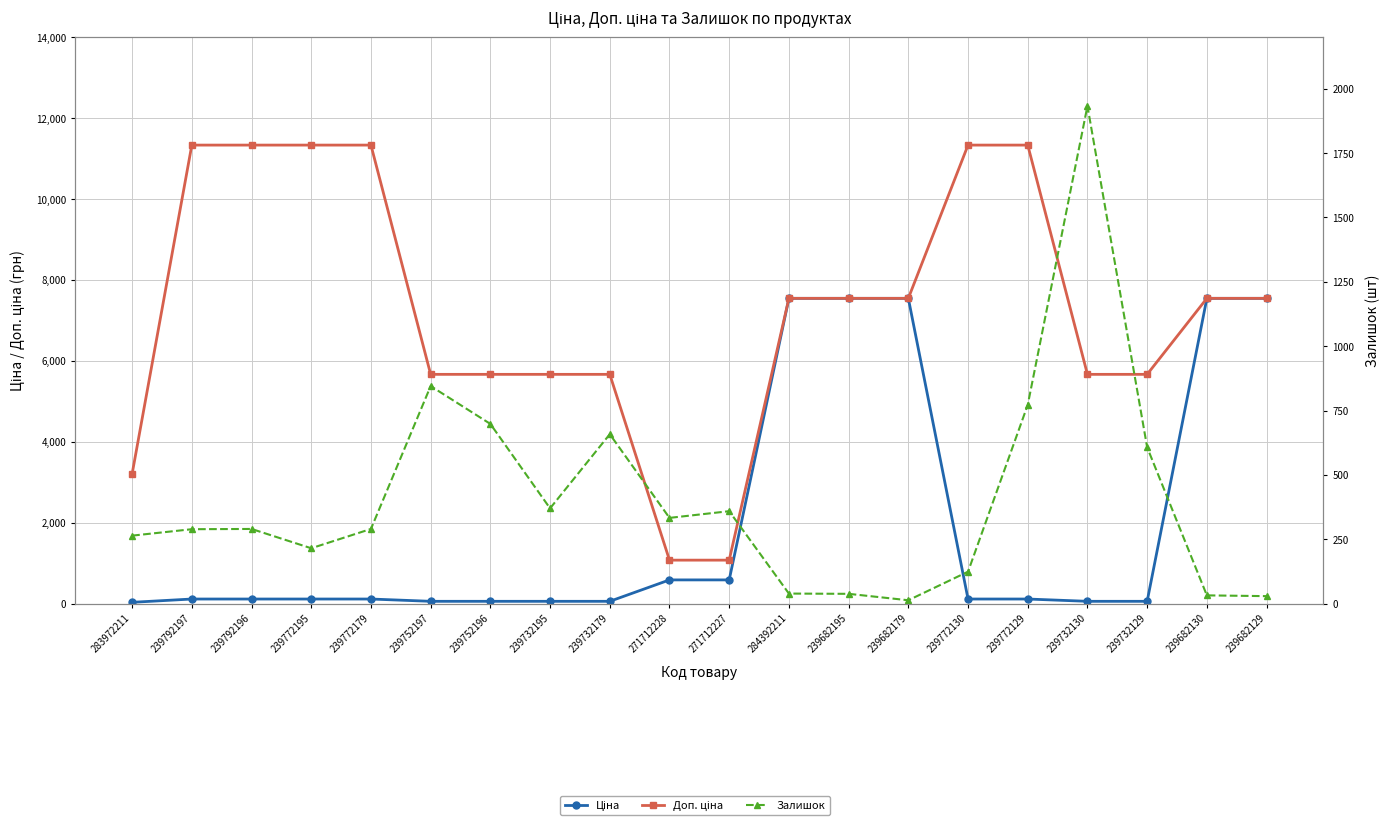

How many data points does each series have?

20